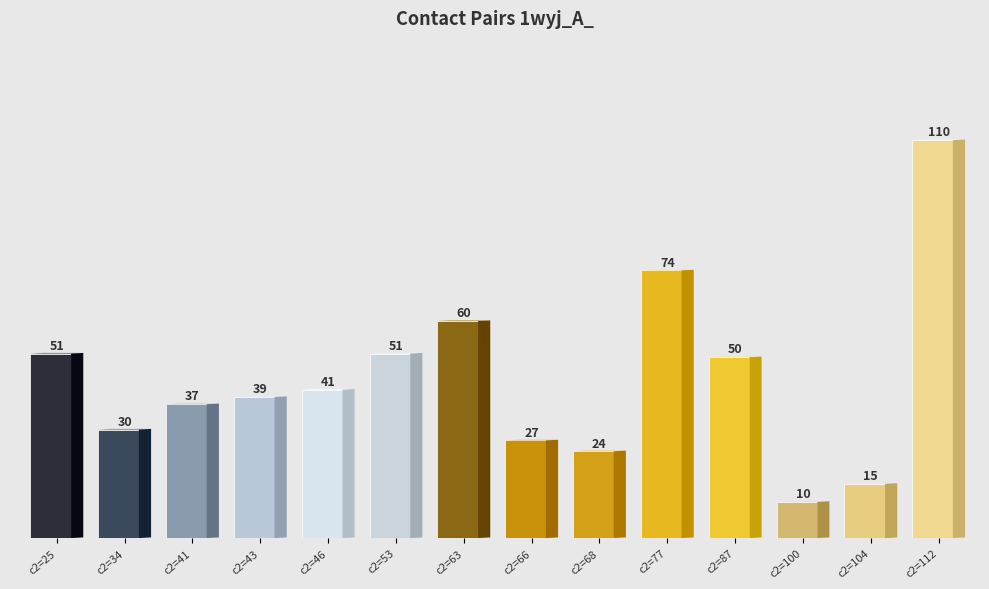

Which label corresponds to the smallest value in the chart?

100